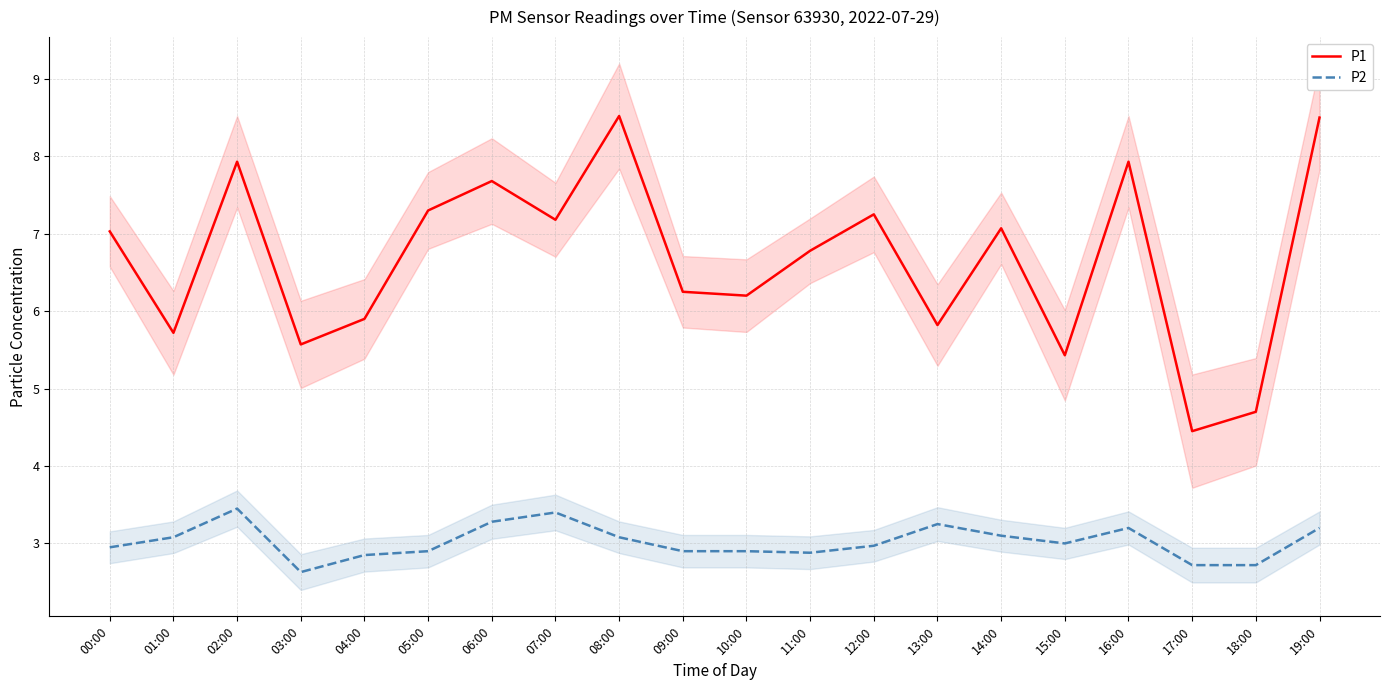

Is it true that P1 equals 9.2 at 15:00?

False